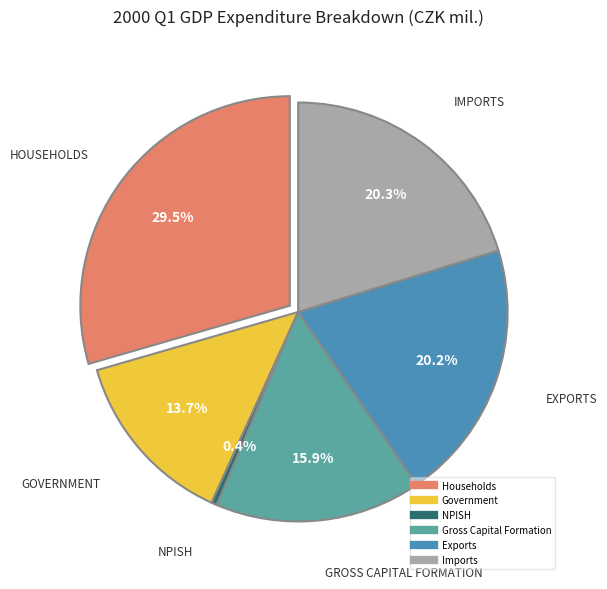

Which slice is the smallest?

NPISH